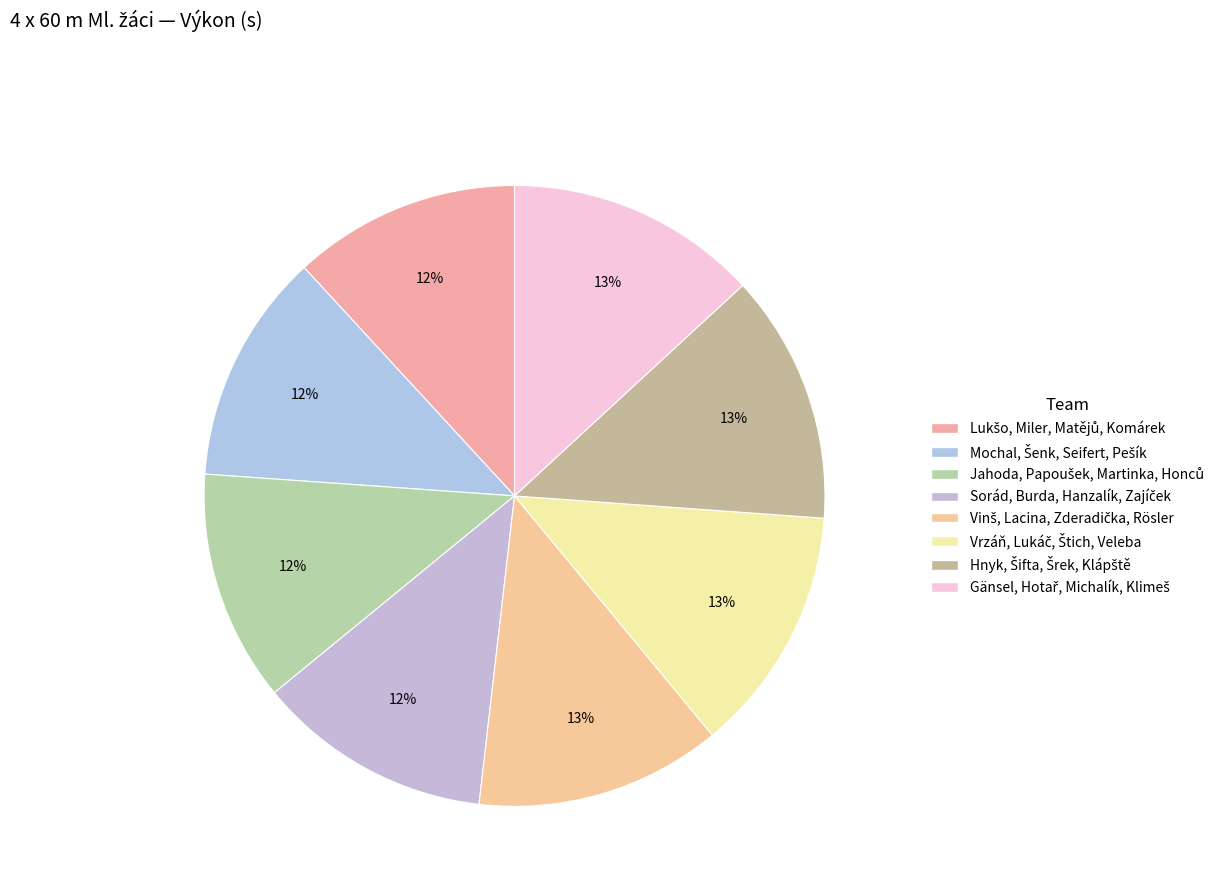

Does Jahoda, Papoušek, Martinka, Honců account for over 50% of the chart?

No